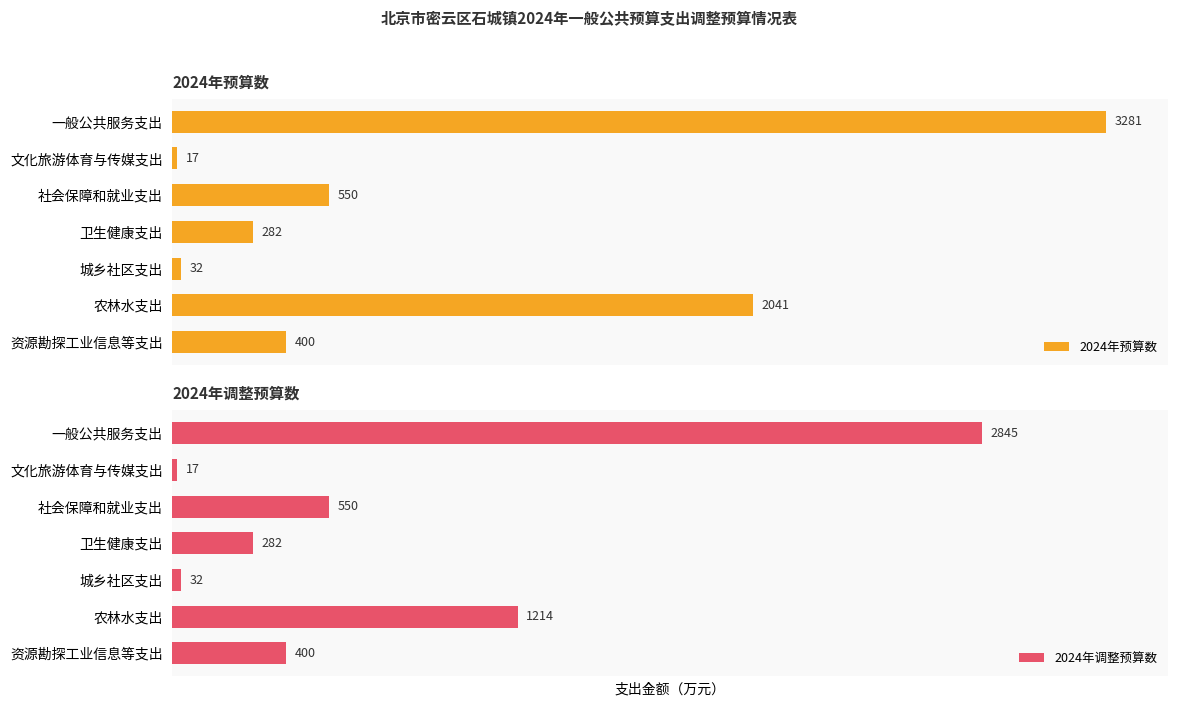

Rank the series by their average value, from lowest to highest.

2024年调整预算数, 2024年预算数